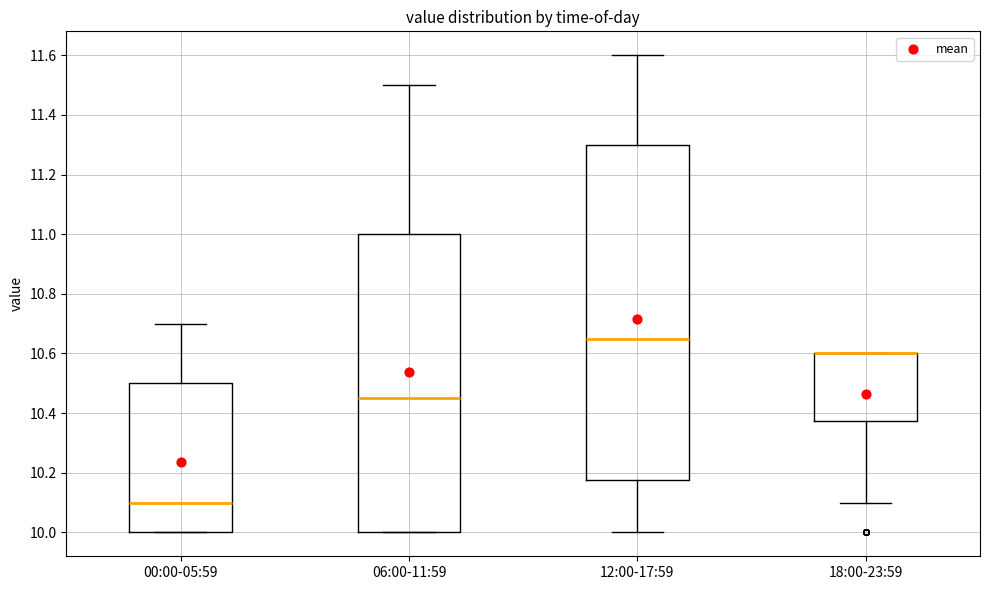

Reading left to right, transcribe this box plot: for each box, give where its median line is, the range the box spans, and where its two whiskers end, as read against the y-axis. The values are not printed on the chart, so give them approximately, as read against the axis.

00:00-05:59: median 10.10, box 10.00 to 10.50, whiskers 10.00 to 10.70
06:00-11:59: median 10.46, box 10.00 to 11.00, whiskers 10.00 to 11.50
12:00-17:59: median 10.66, box 10.18 to 11.30, whiskers 10.00 to 11.60
18:00-23:59: median 10.60 (drawn on the box's upper edge), box 10.38 to 10.60, whiskers 10.10 to 10.60